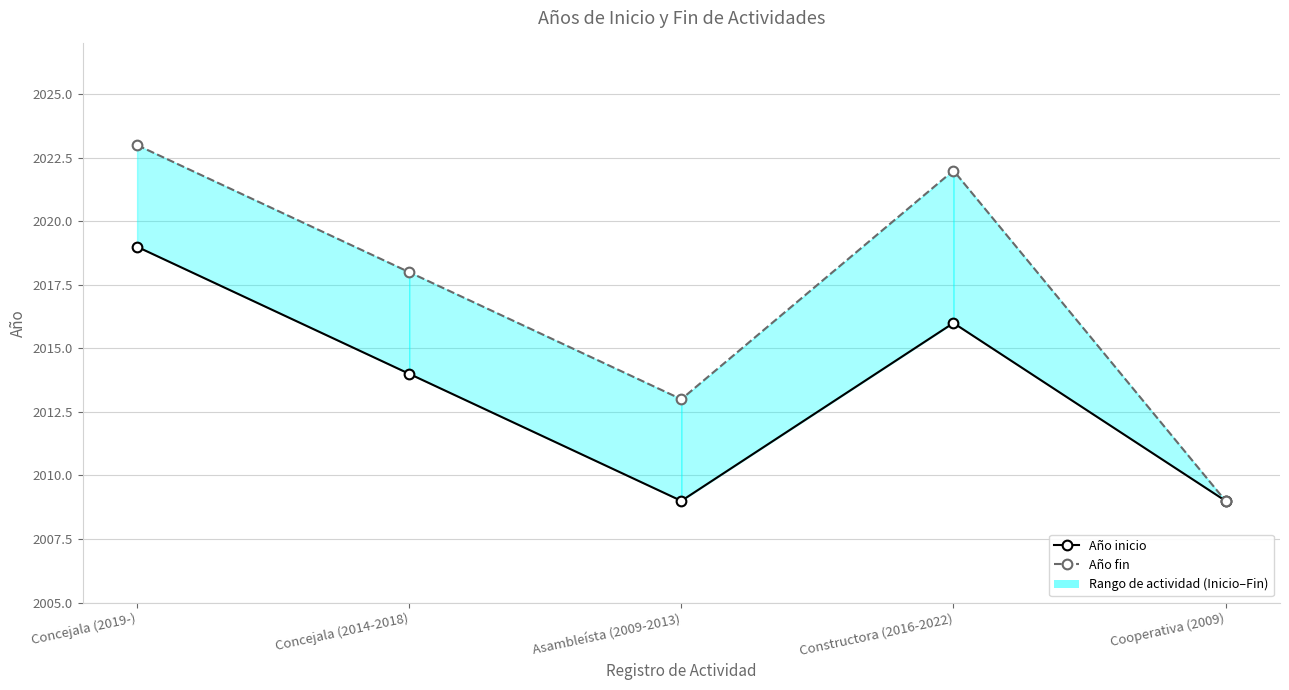

At which category does Año fin reach its first local peak?

Constructora (2016-2022)